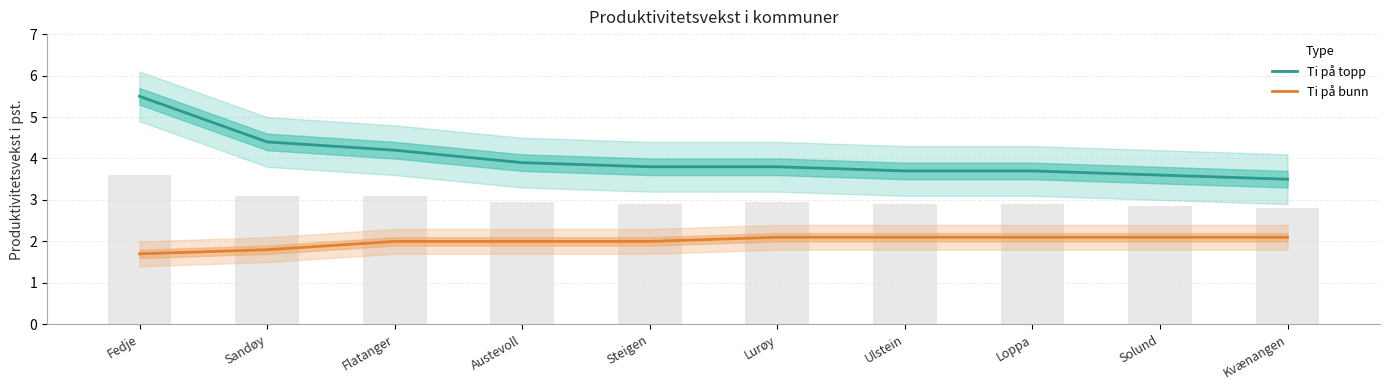

Between Loppa and Kvænangen, which series saw the biggest shift?

Ti på topp